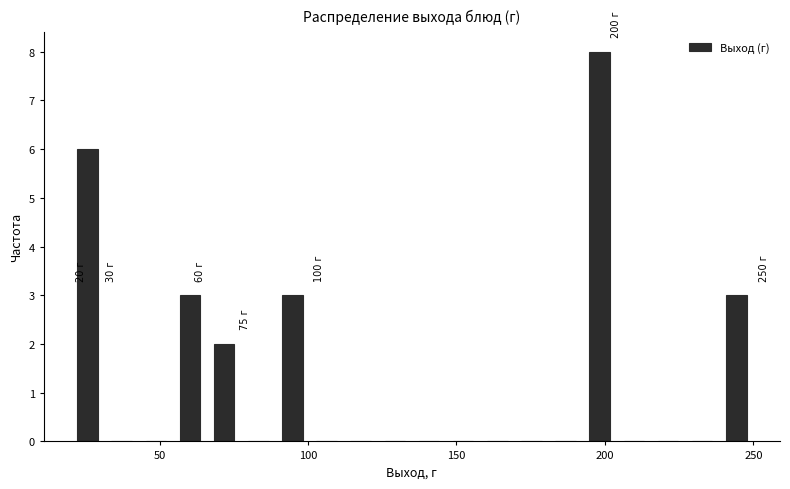

Around what value on the x-axis is the tallest bar? Give the approximate position of its centre, as read against the axis.

200